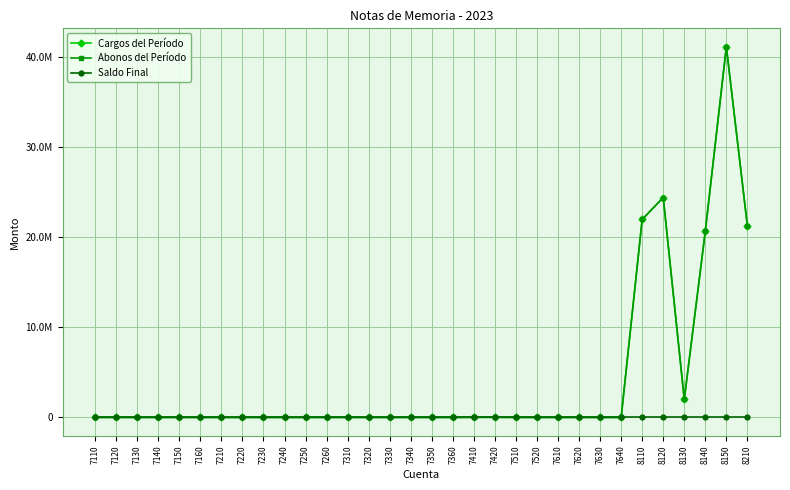

Rank the series by their maximum value, from lowest to highest.

Saldo Final, Cargos del Período, Abonos del Período